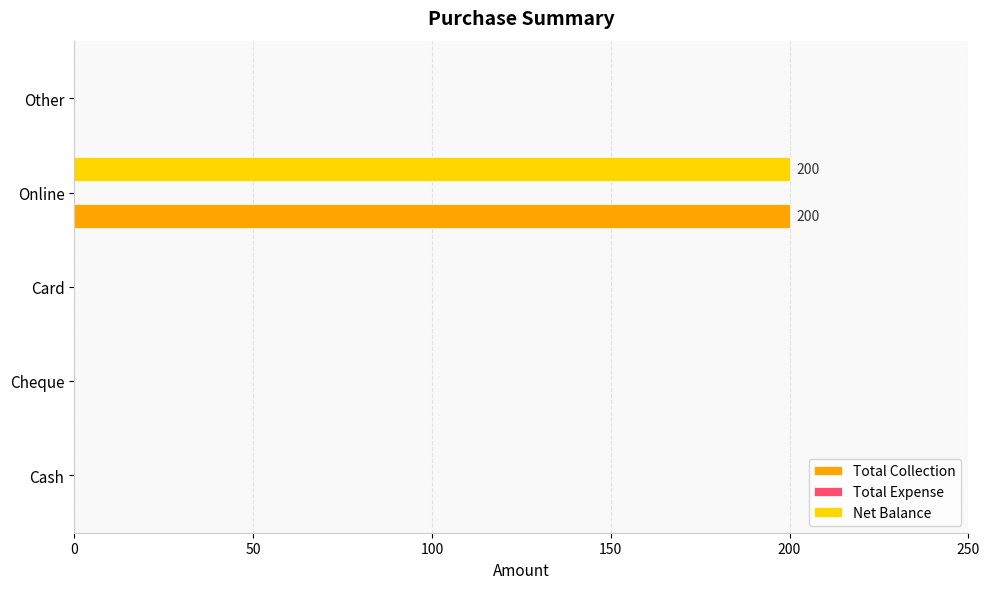

What is the sum of all Net Balance values?

200